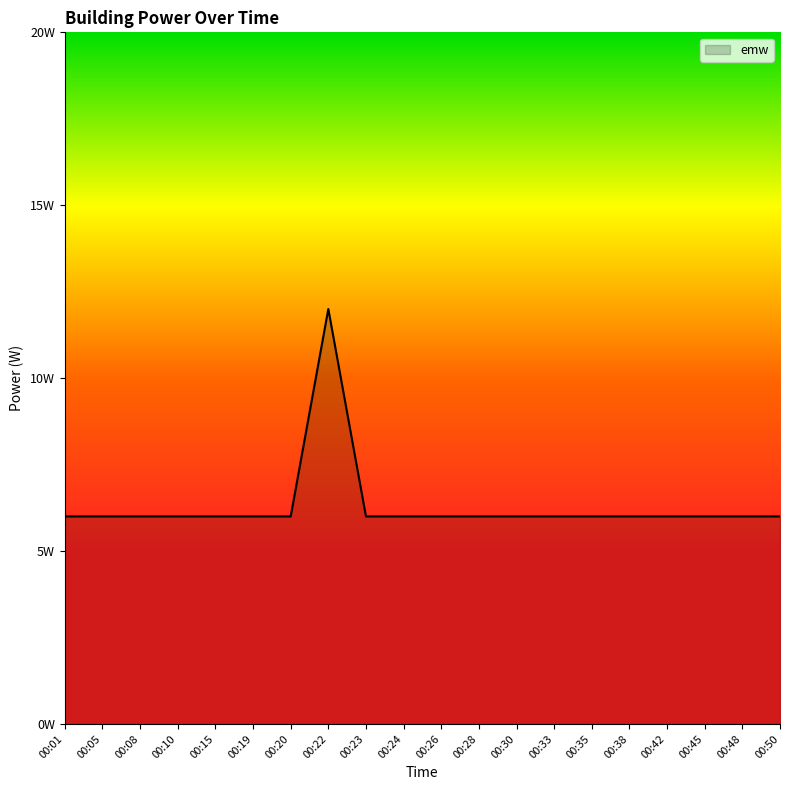

Does the chart have visible grid lines?

No